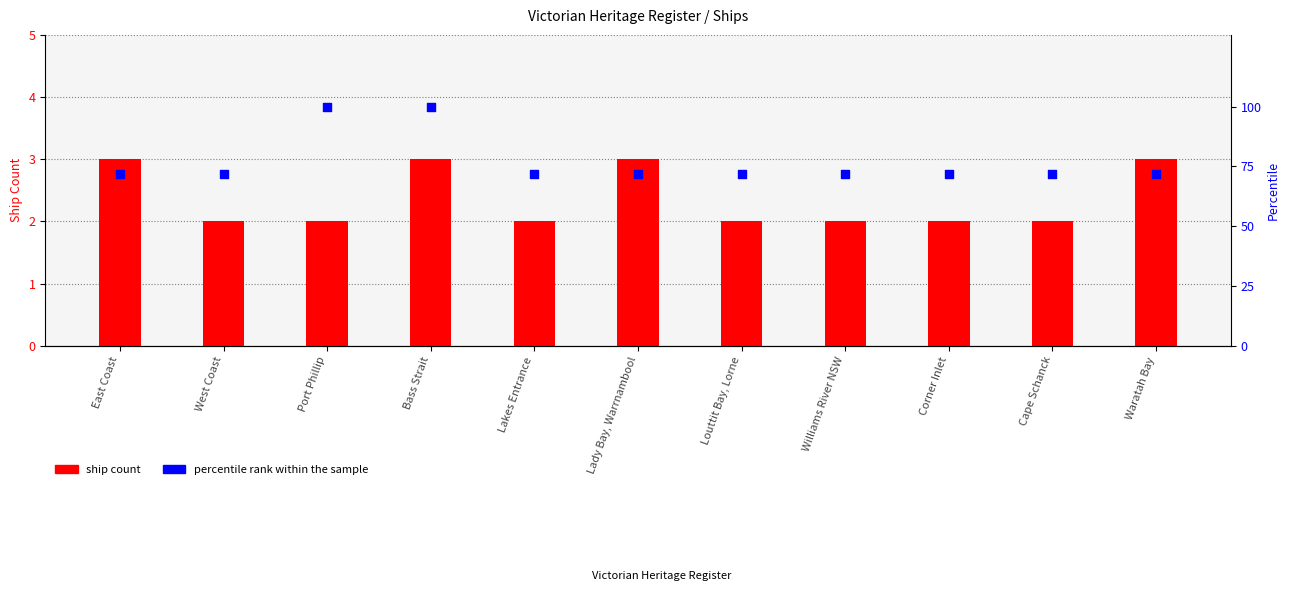

Which series reaches the maximum Y coordinate?

percentile rank within the sample